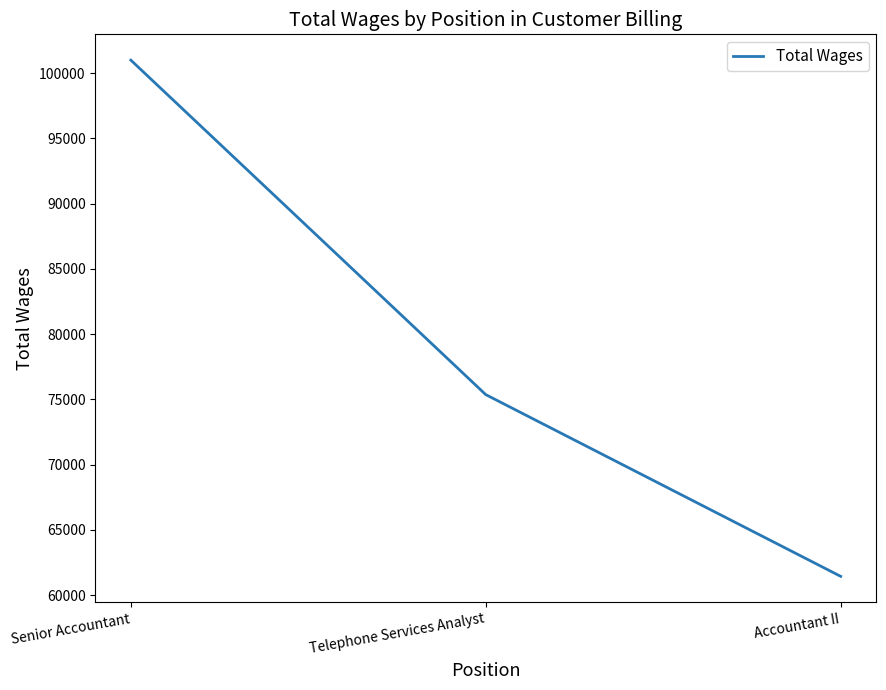

Does the chart have visible grid lines?

No